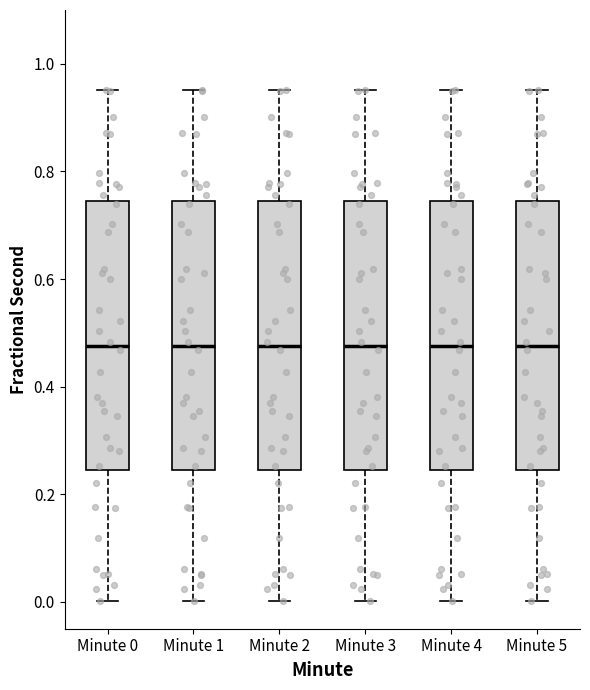

Reading left to right, read every box against the y-axis: the position of its median line, the range the box covers, and the ends of its whiskers. The values are not printed on the chart, so give them approximately, as read against the axis.

Minute 0: median 0.48, box 0.24 to 0.74, whiskers 0.00 to 0.96
Minute 1: median 0.48, box 0.24 to 0.74, whiskers 0.00 to 0.96
Minute 2: median 0.48, box 0.24 to 0.74, whiskers 0.00 to 0.96
Minute 3: median 0.48, box 0.24 to 0.74, whiskers 0.00 to 0.96
Minute 4: median 0.48, box 0.24 to 0.74, whiskers 0.00 to 0.96
Minute 5: median 0.48, box 0.24 to 0.74, whiskers 0.00 to 0.96